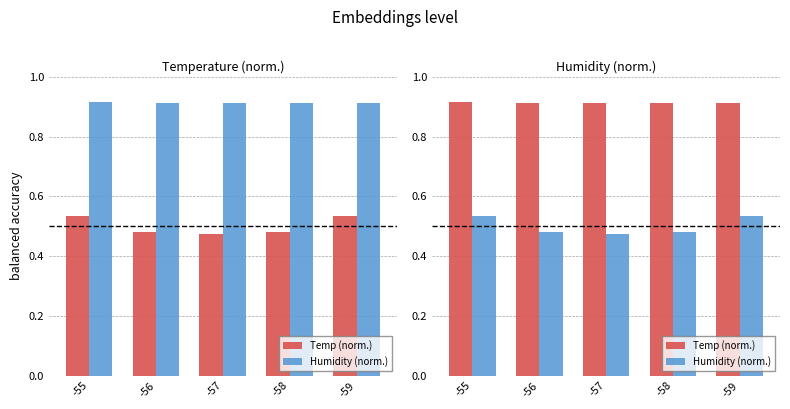

At how many categories does at least one series exceed 0?

5